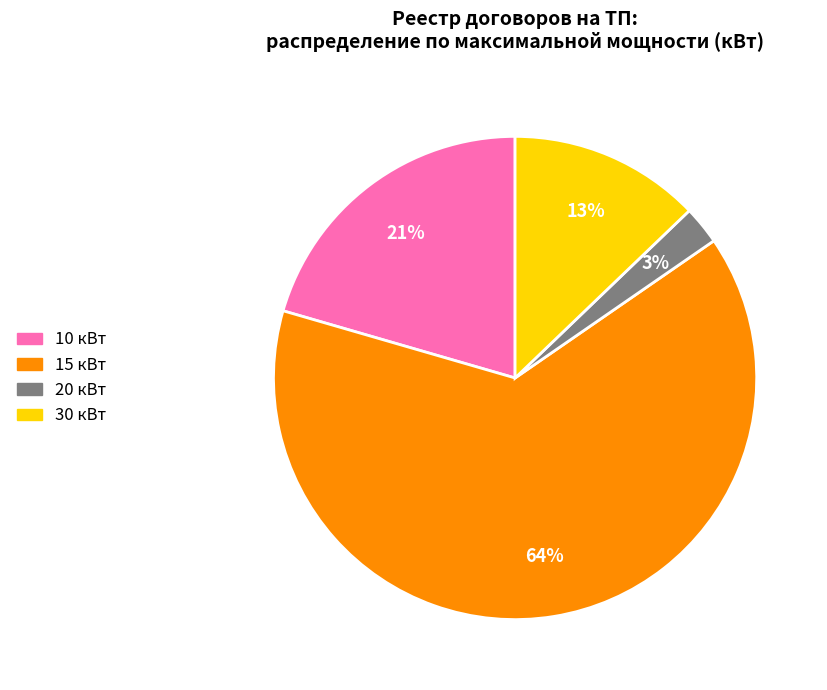

To the nearest percent, what percentage of the pie is 20 кВт?

3%